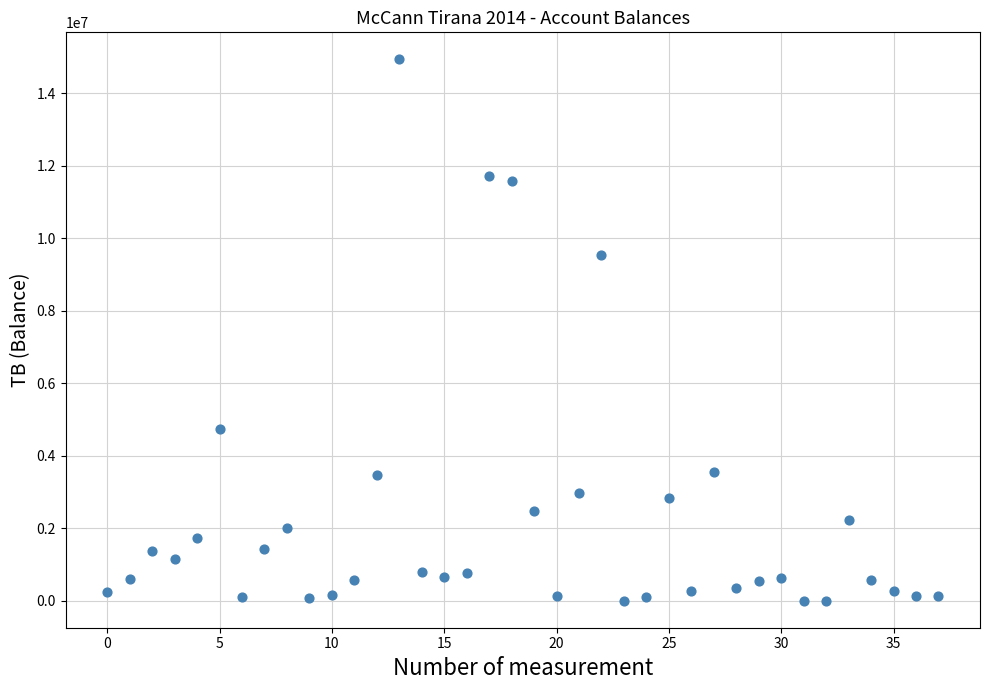

What is the range of Y values (max minus min)?

14931159.0